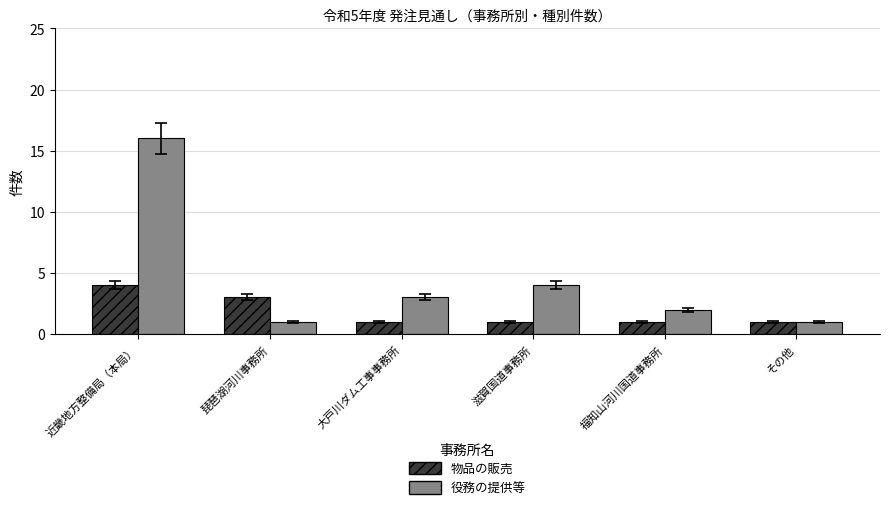

Read the 物品の販売 value at 福知山河川国道事務所.

1